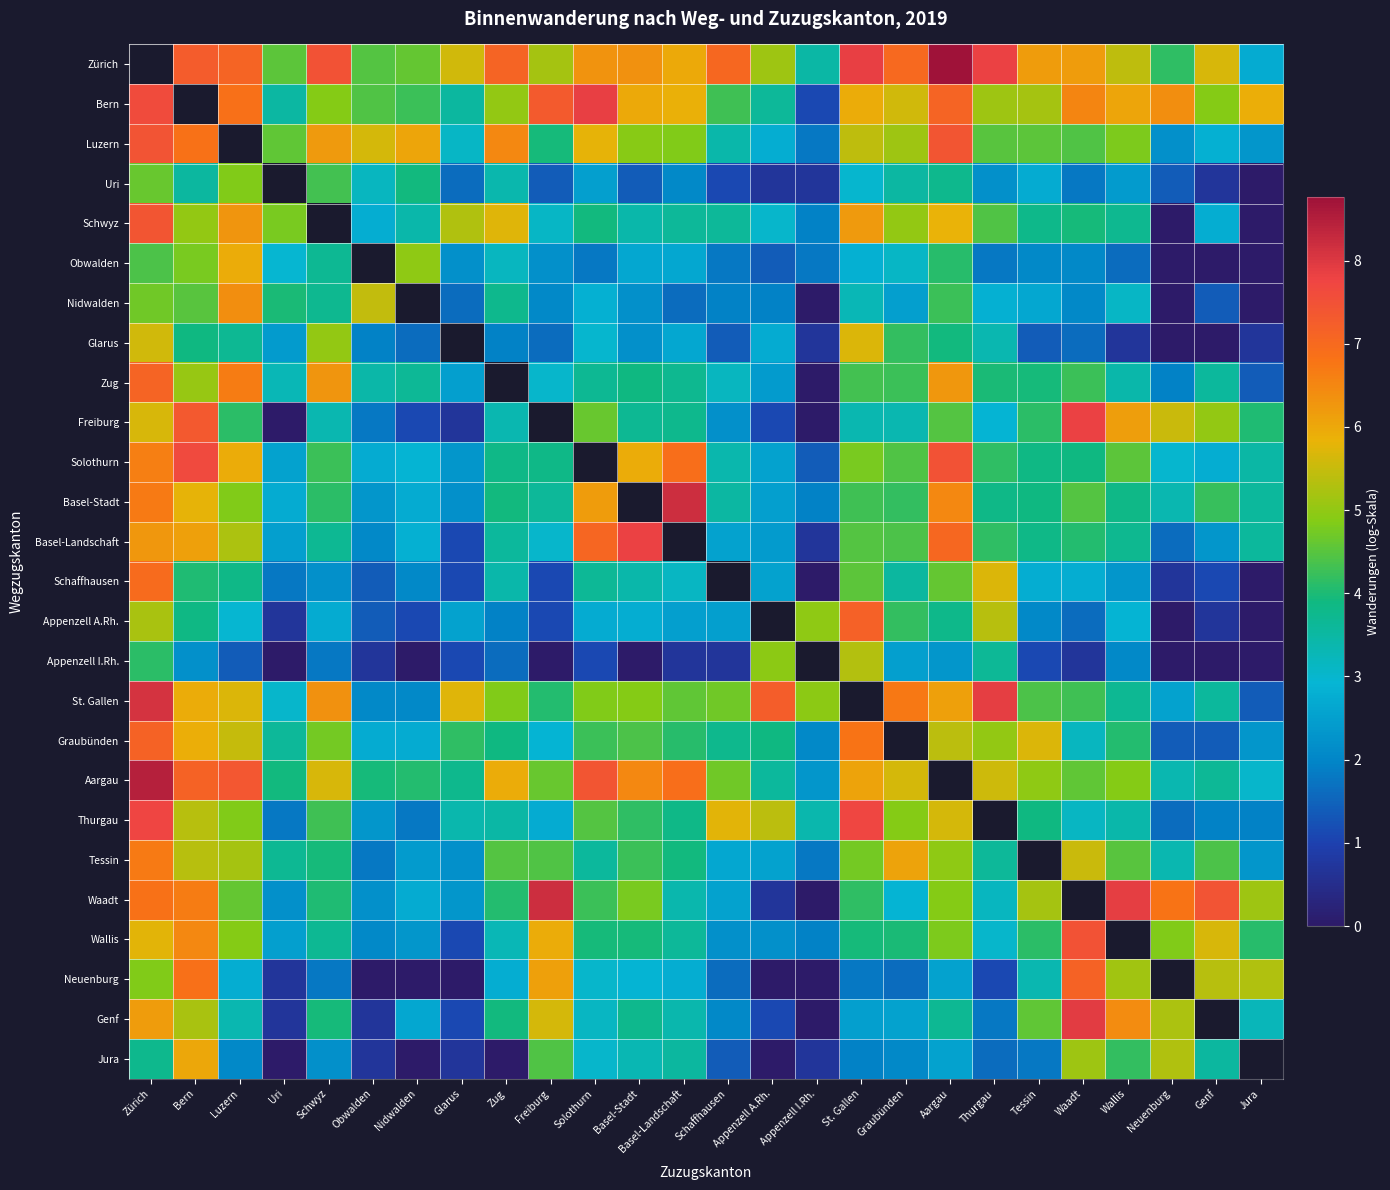

What is the difference between the maximum and minimum values in the Freiburg series?

7.8